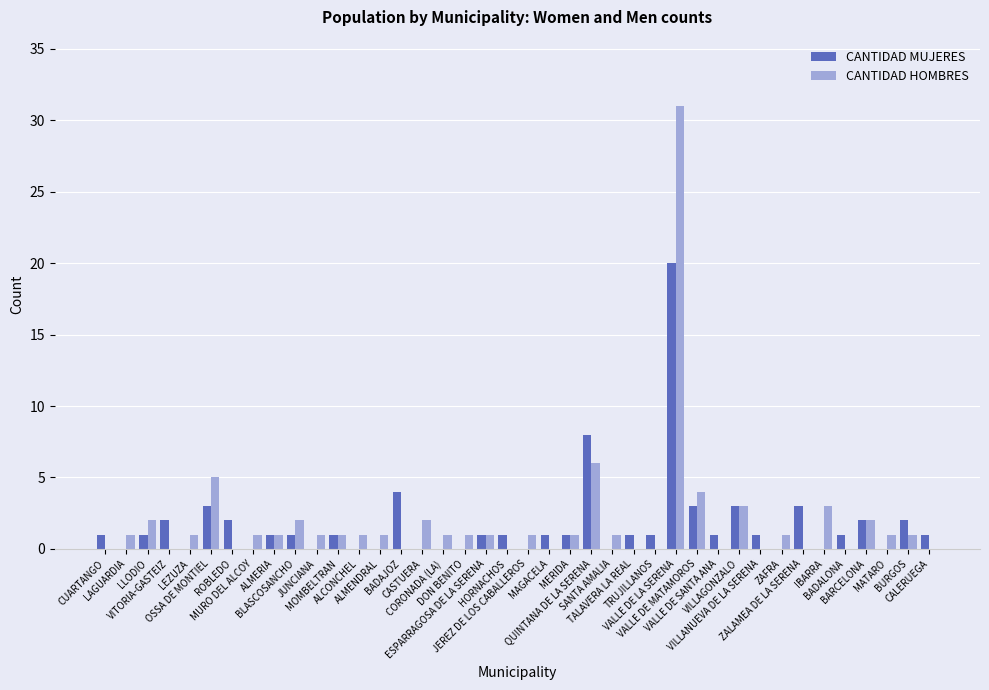

What is the maximum value shown in the chart?

31